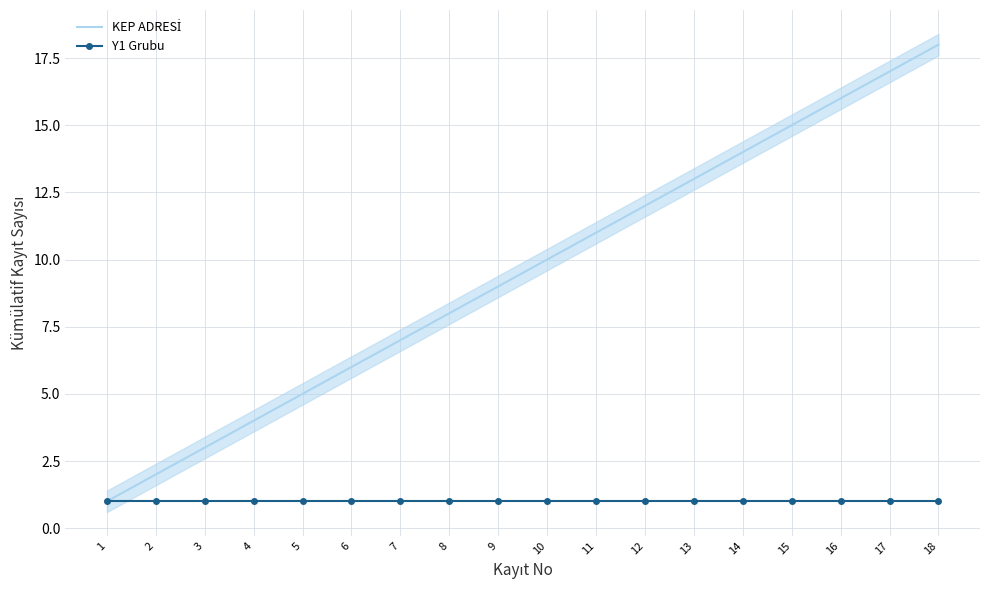

Count the number of data series in this chart.

2